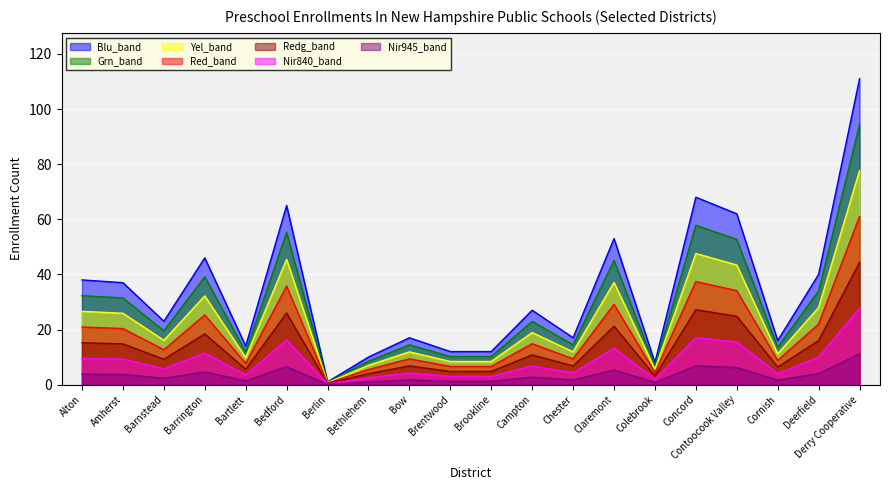

What is the value of the School Enrollment point at the 13th from the left?

14.4